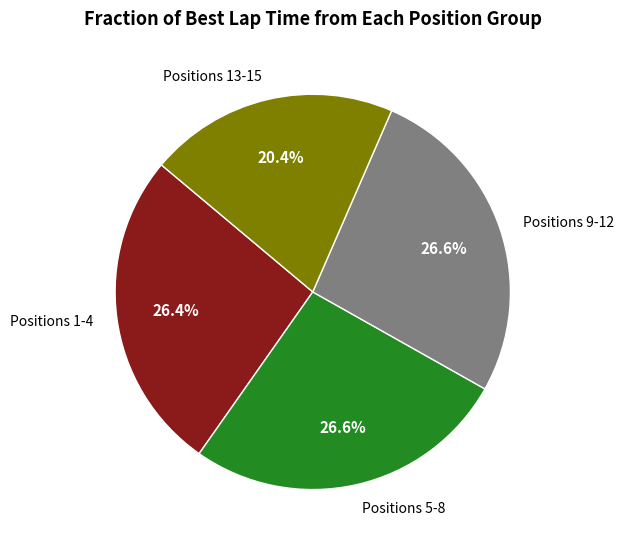

Which slice is the smallest?

Positions 13-15